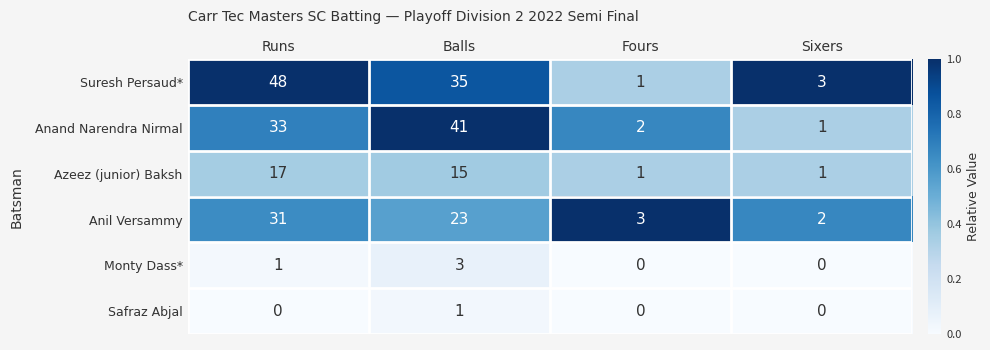

At which label does Azeez (junior) Baksh first exceed 15?

Runs